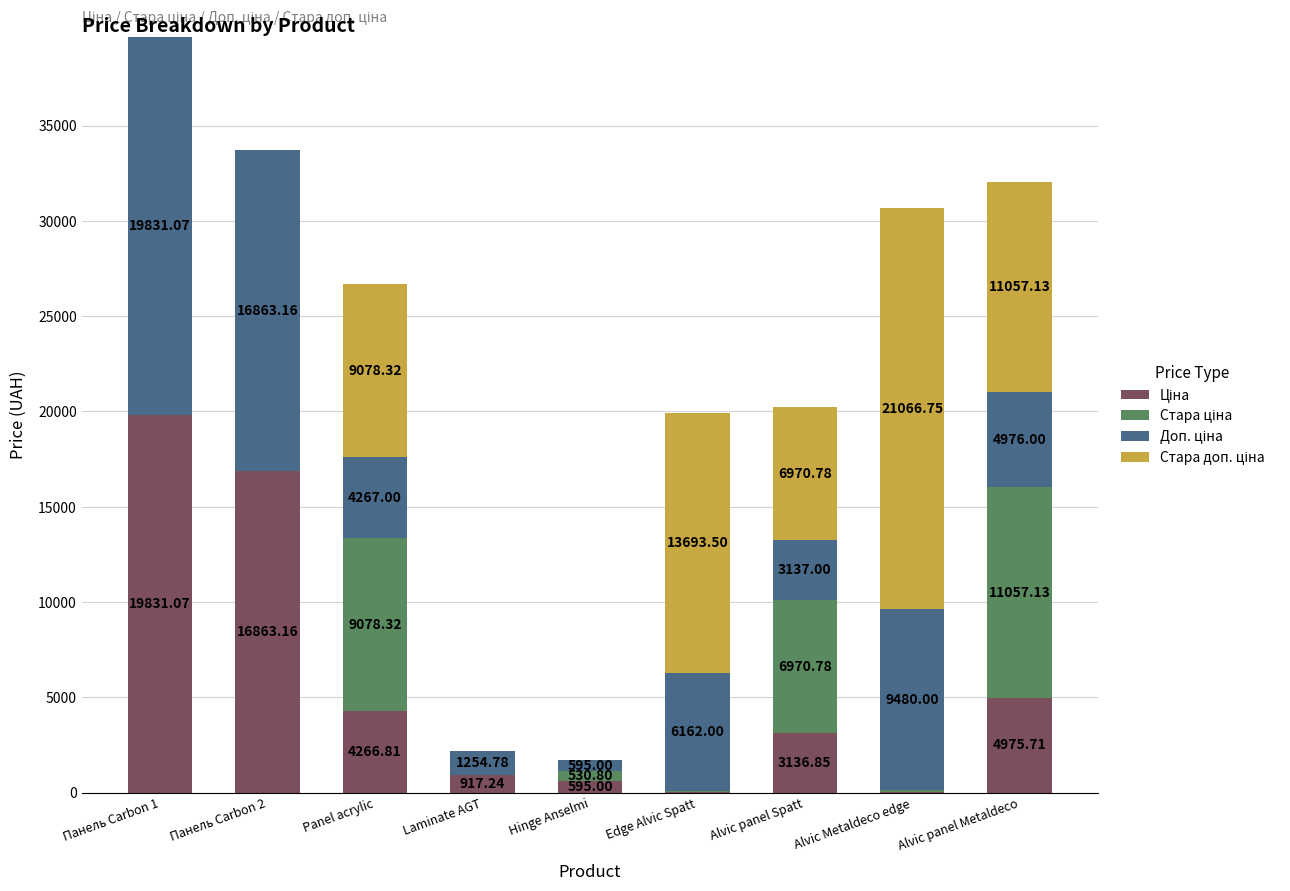

What is the total value across all series at Laminate AGT?

2172.0